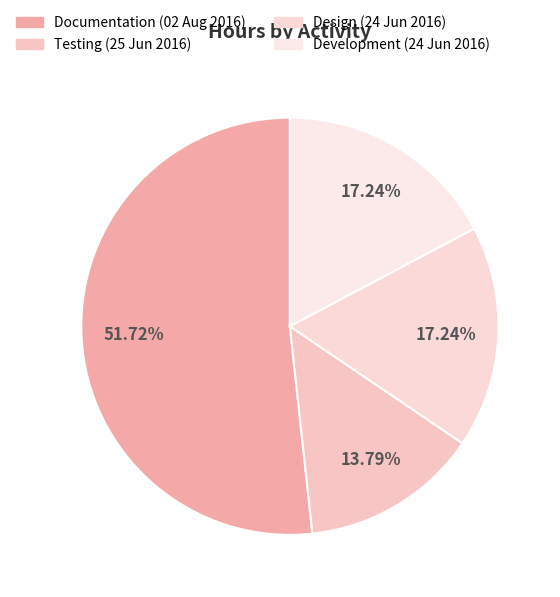

How many slices are in this pie chart?

4